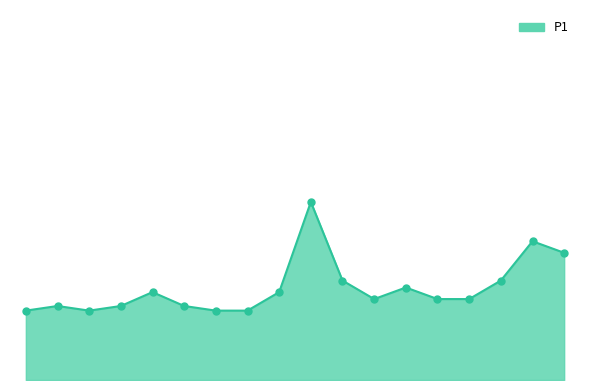

What is the greatest value displayed?

0.8